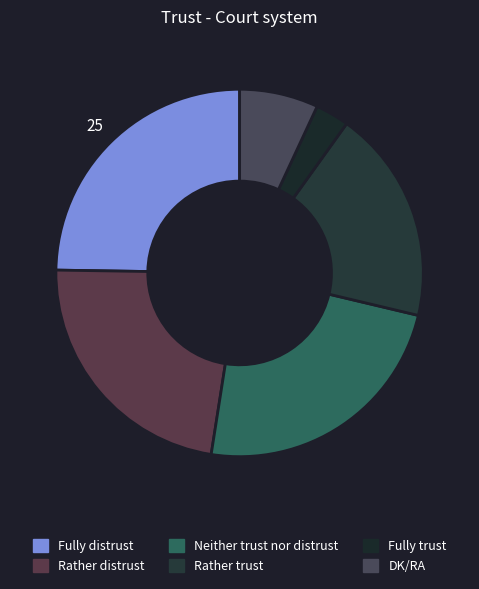

Which has a higher value, Fully trust or Neither trust nor distrust?

Neither trust nor distrust